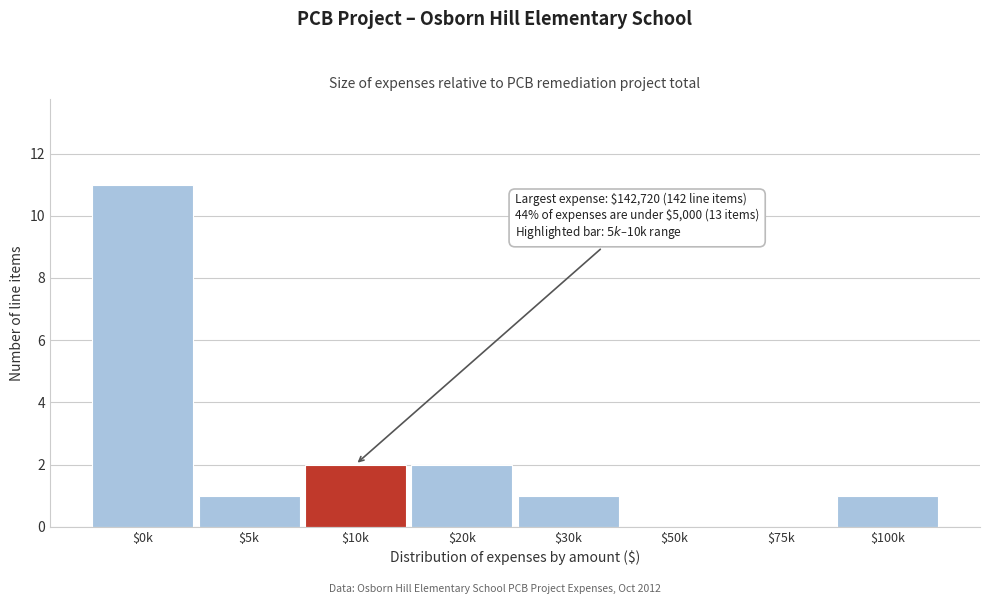

What is the sum of all values?

18